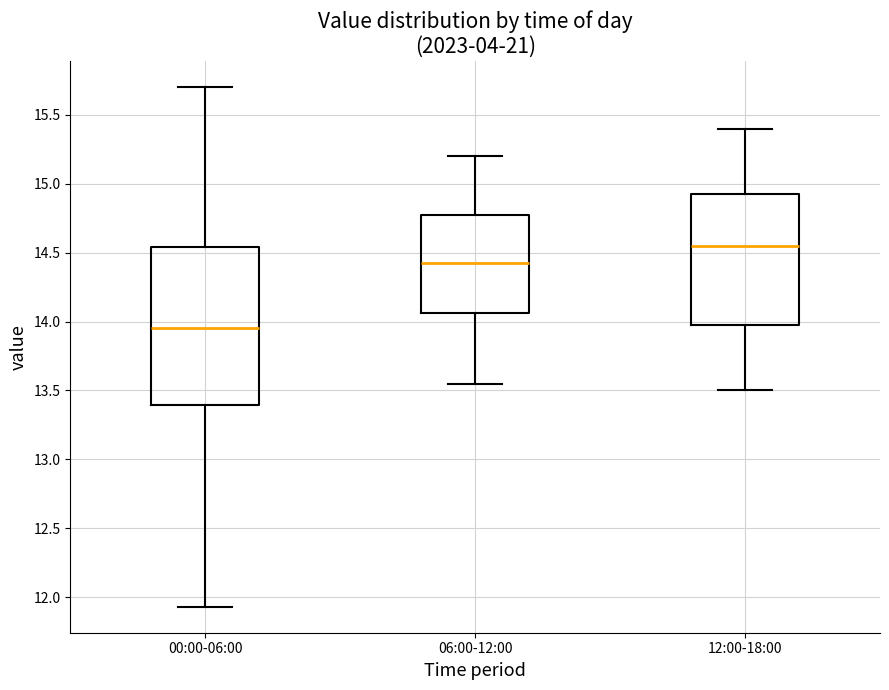

Which box is the tallest, from its lower edge to its upper edge?

00:00-06:00